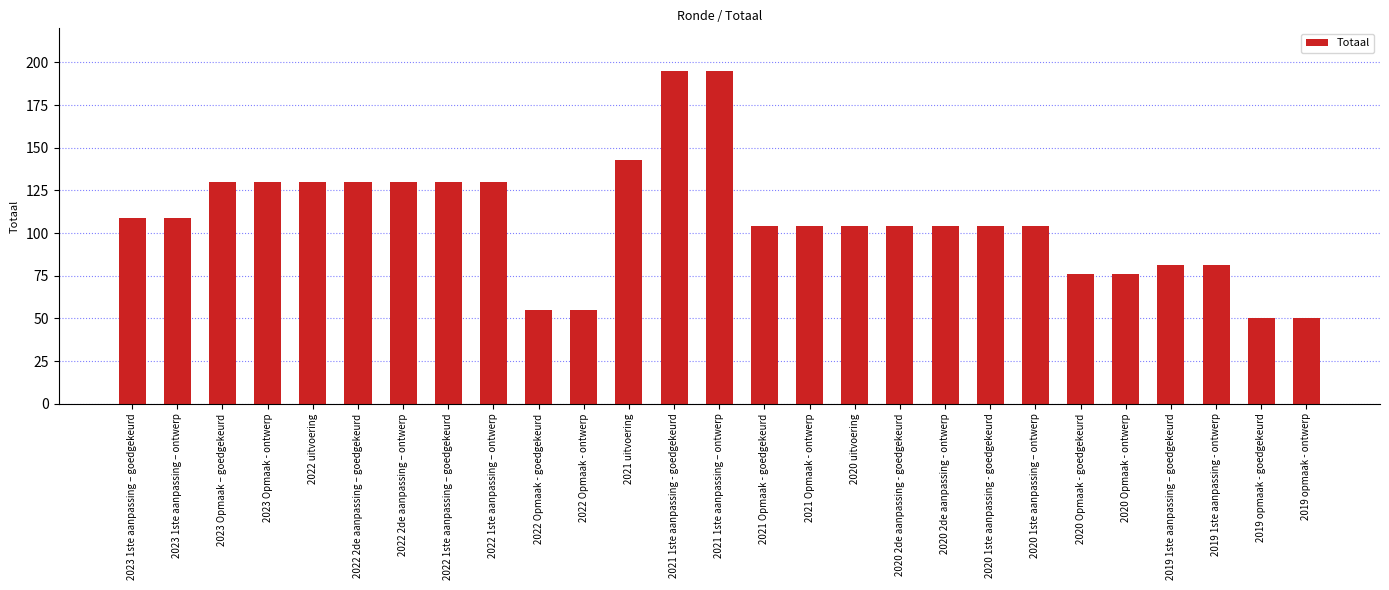

What is the change in value from 2022 2de aanpassing – goedgekeurd to 2020 uitvoering?

-26